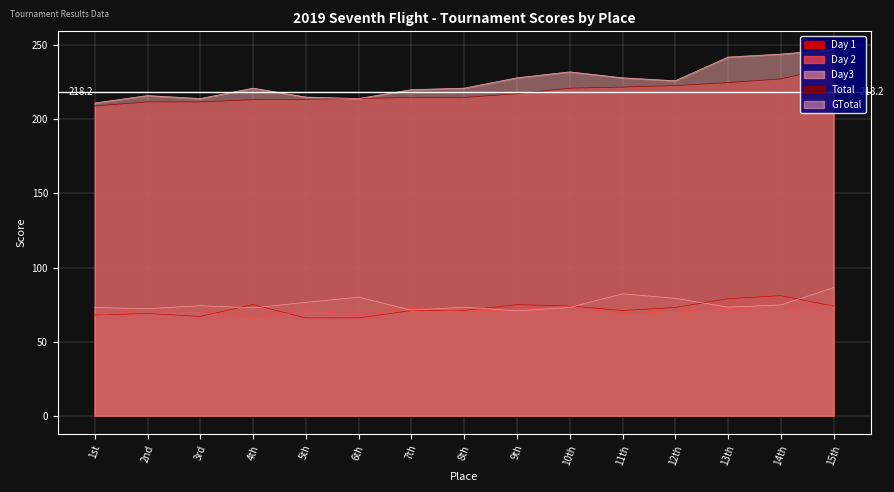

What is the label of the 8th point from the left?

8th